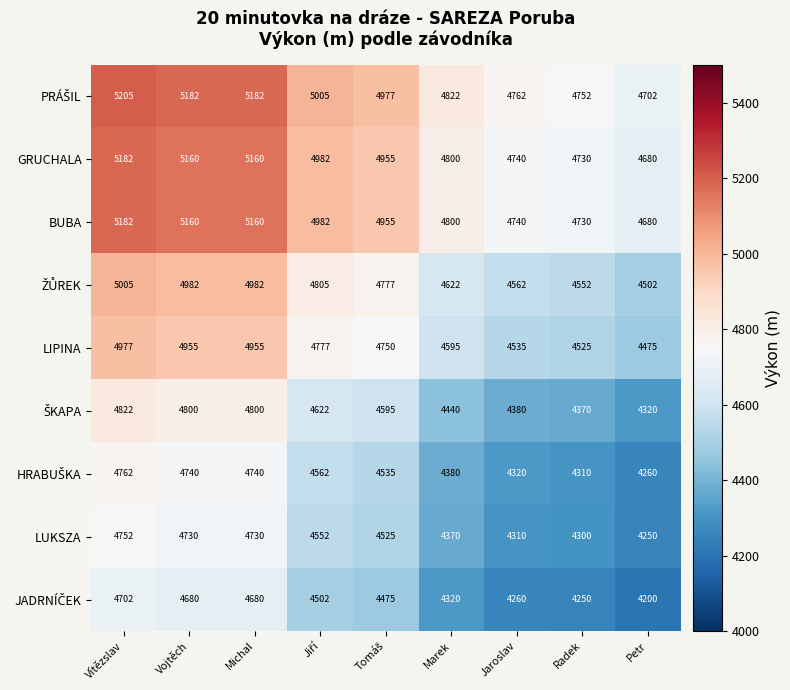

Which category has the lowest value across all series?

Petr